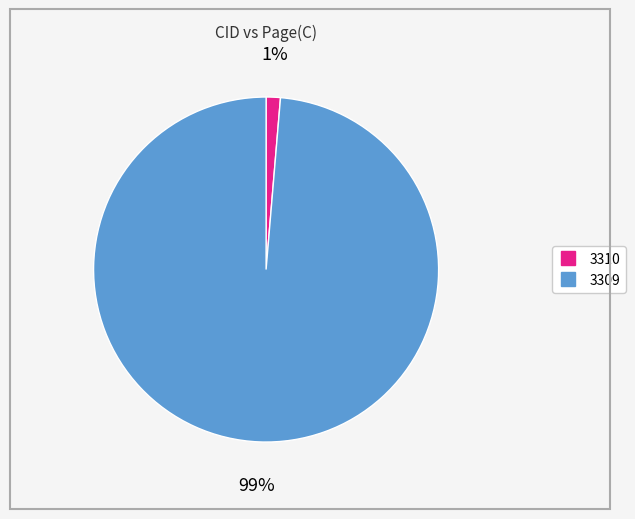

Between 3309 and 3310, which is larger?

3309